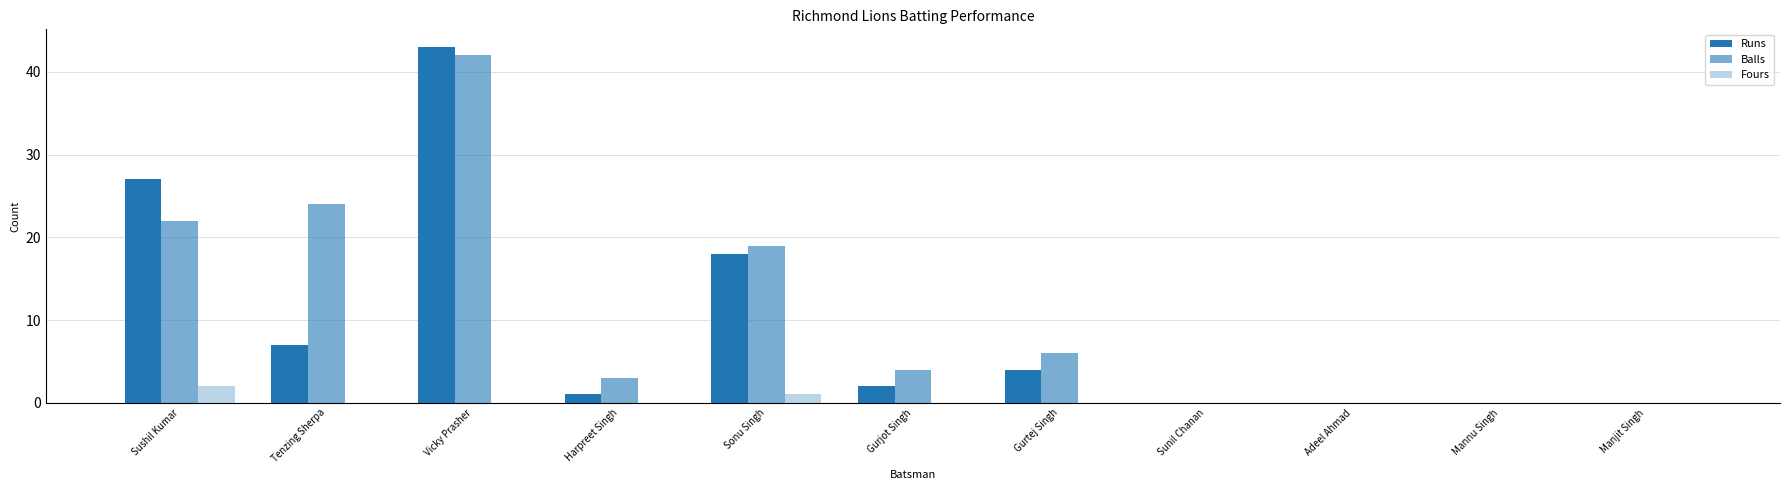

How many distinct data groups are displayed?

3